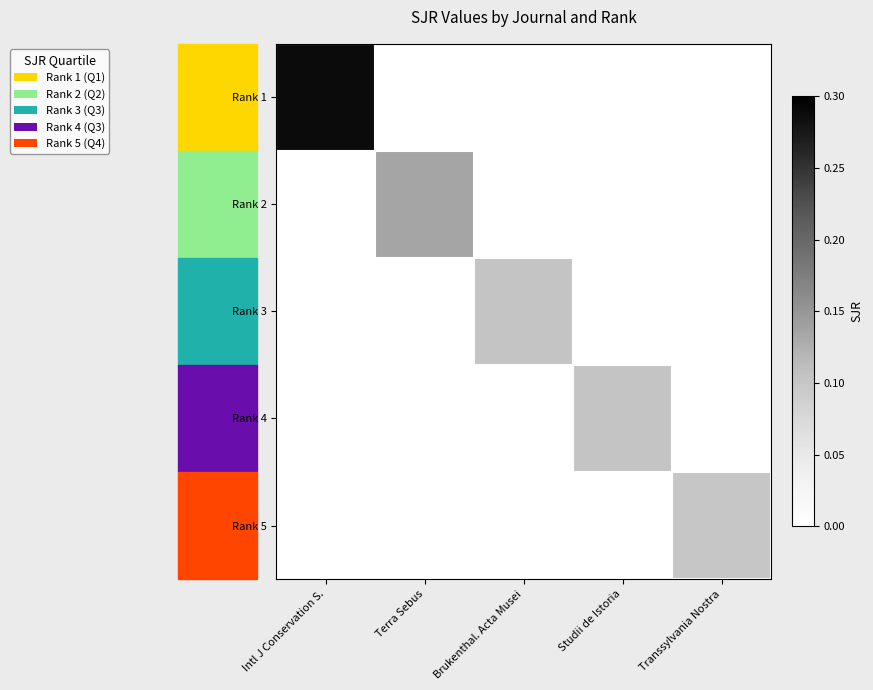

Which series has the largest total across all categories?

Rank 1